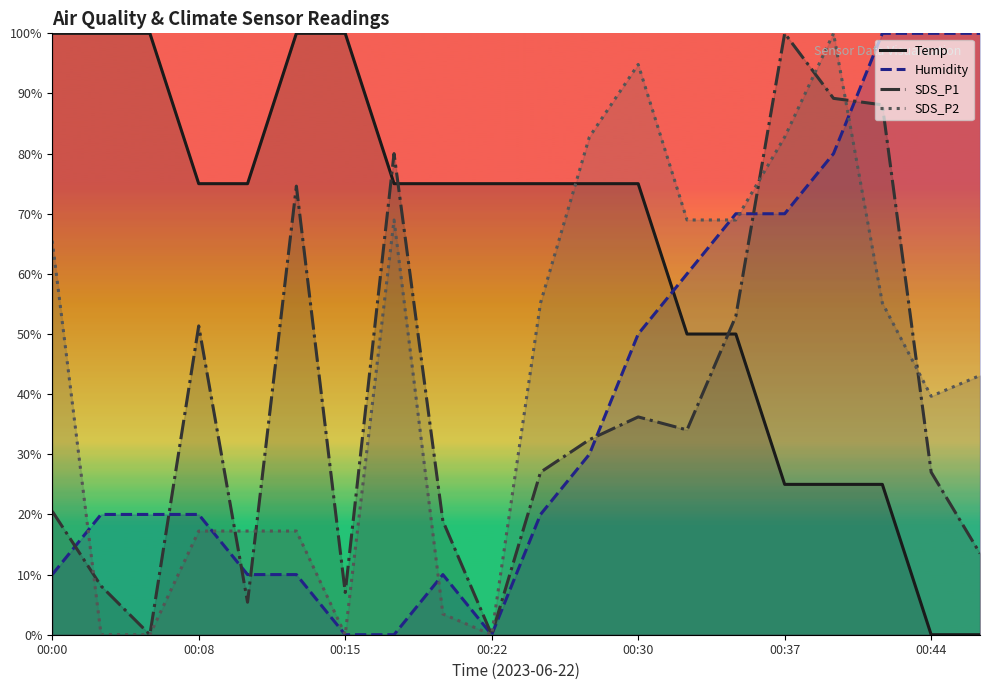

Rank the series by their maximum value, from highest to lowest.

SDS_P1, Humidity, SDS_P2, Temp